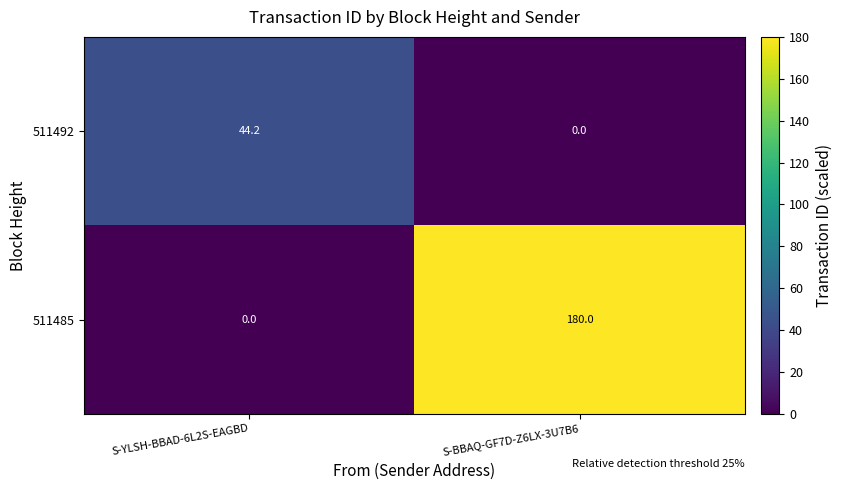

What is the difference between the maximum and minimum values in the 511485 series?

180.0